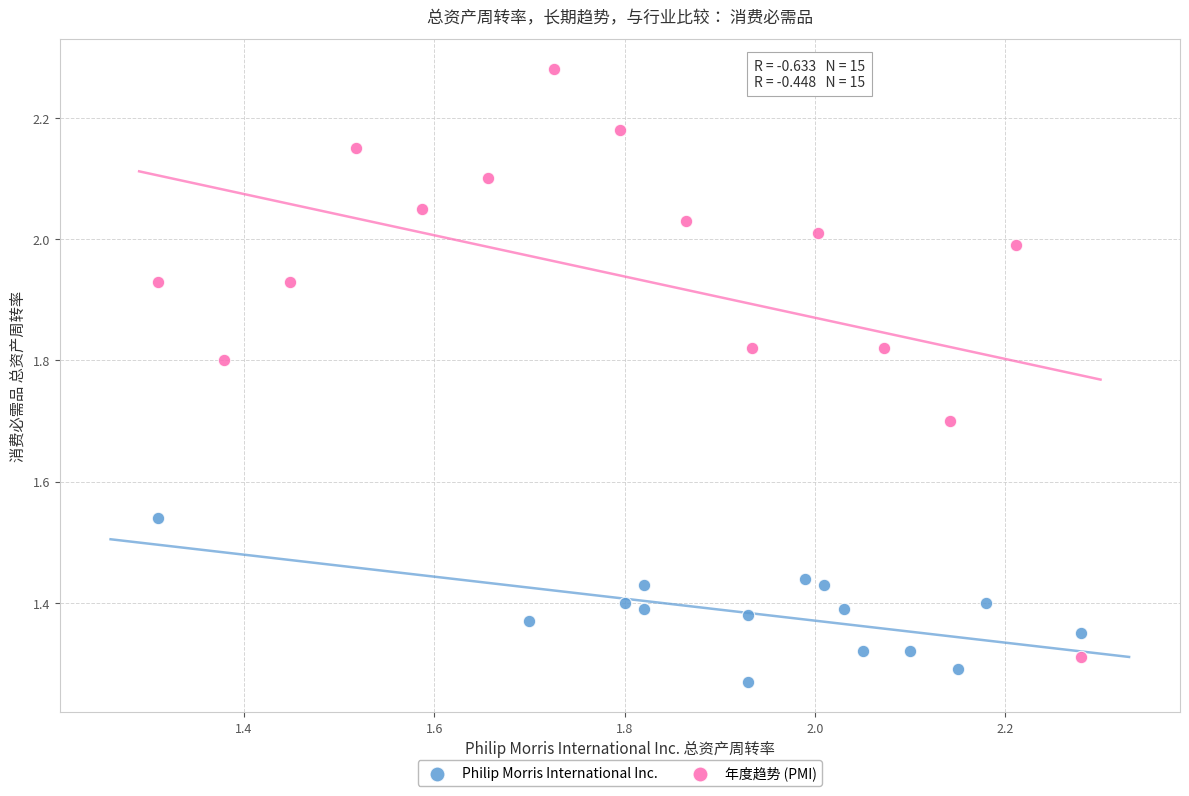

Which series contains the lowest Y value?

Philip Morris International Inc.